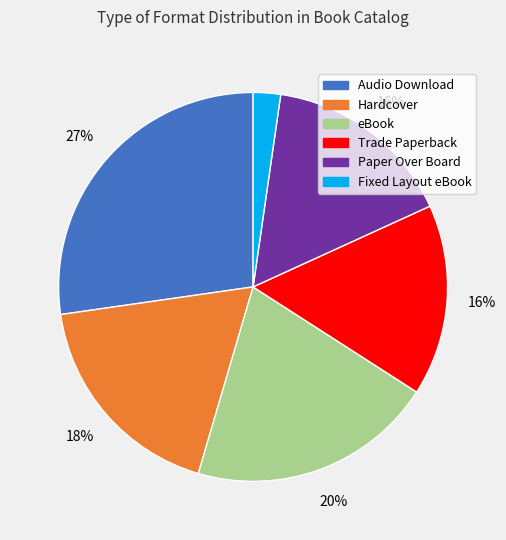

To the nearest percent, what is the difference between the largest and smallest slice percentages?

25%